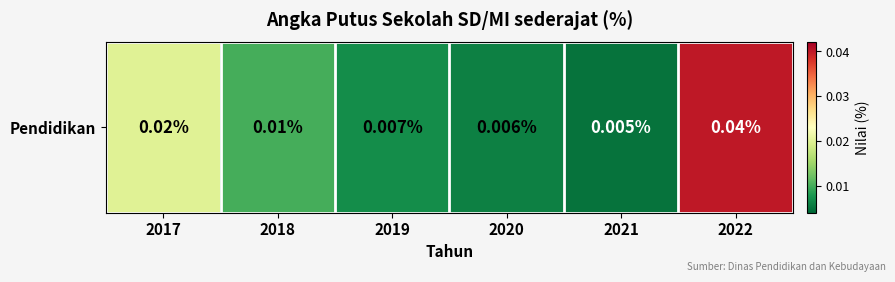

Which category has the lowest value across all series?

2021